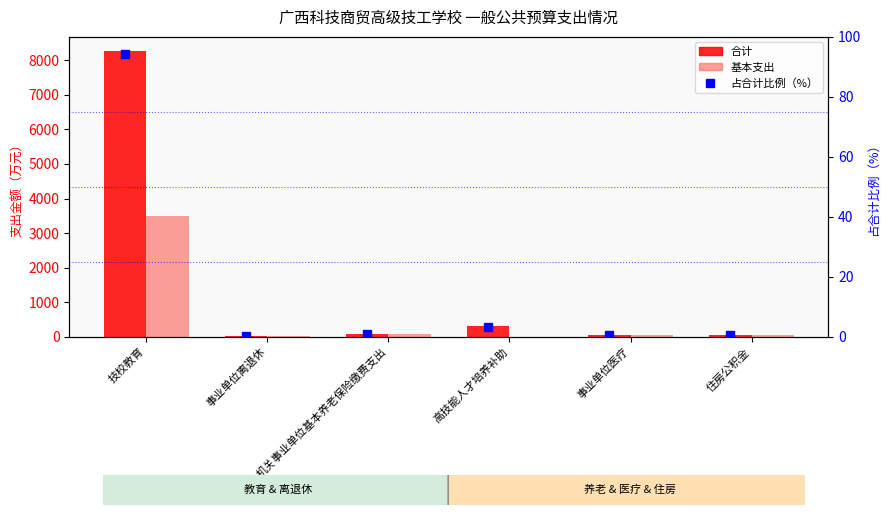

What is the total value across all series at 机关事业单位基本养老保险缴费支出?

170.2